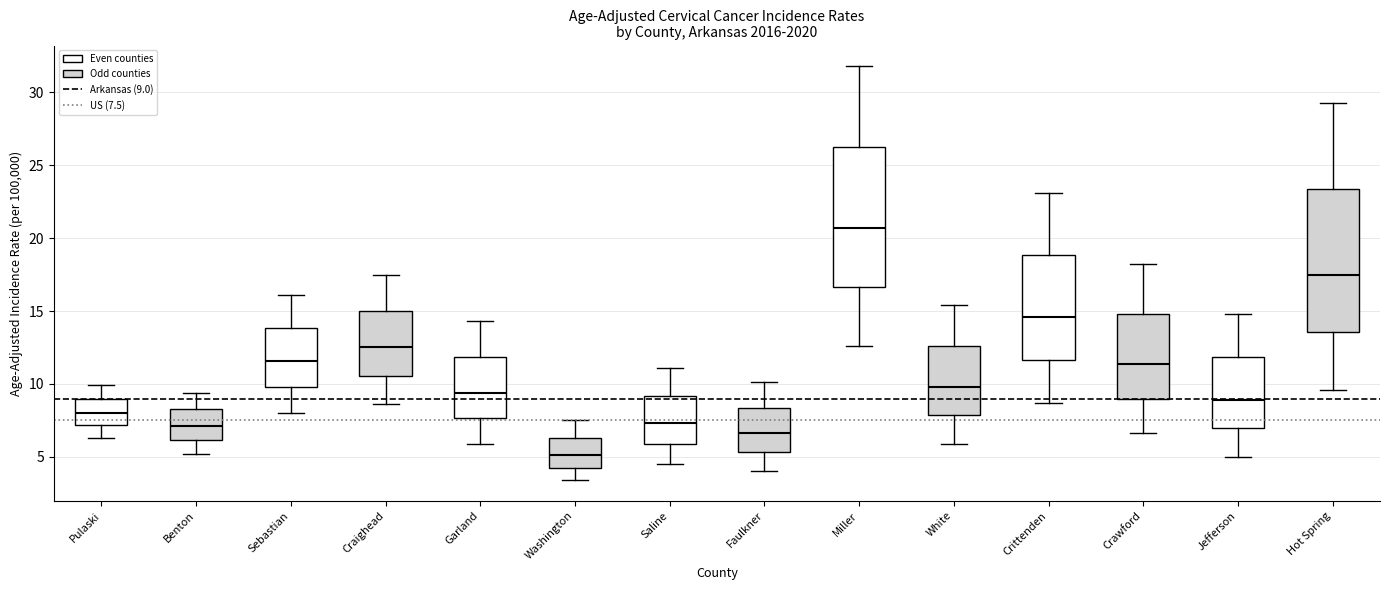

Where does the median line of the box for Sebastian sit on the y-axis? The values are not printed on the chart, so give them approximately, as read against the axis.

11.5